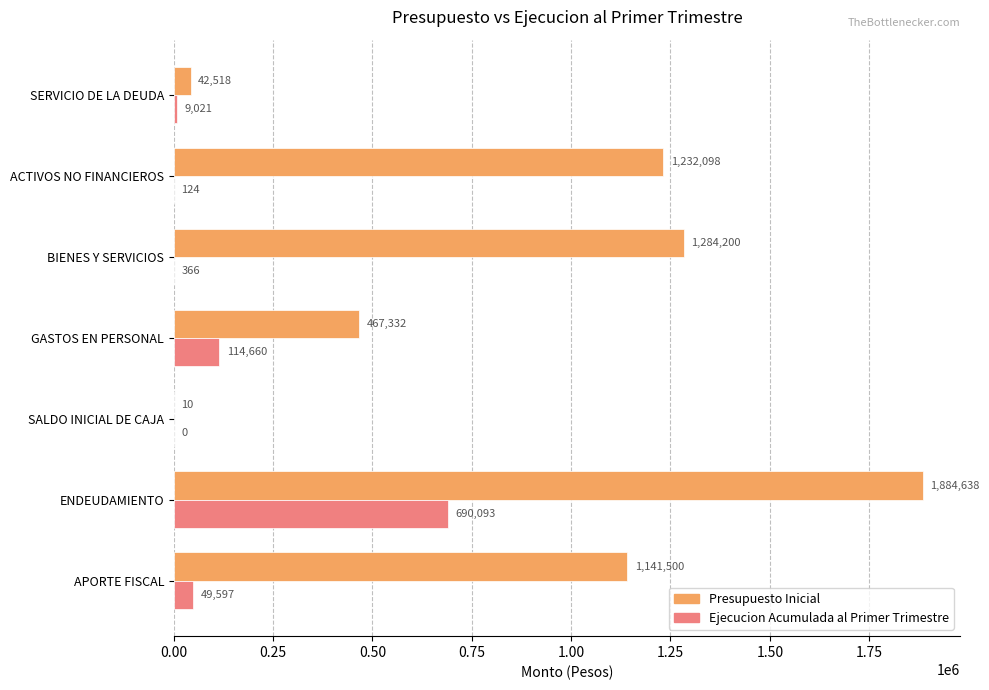

What is the approximate value of Ejecucion Acumulada al Primer Trimestre at ENDEUDAMIENTO, to the nearest 10?

690090